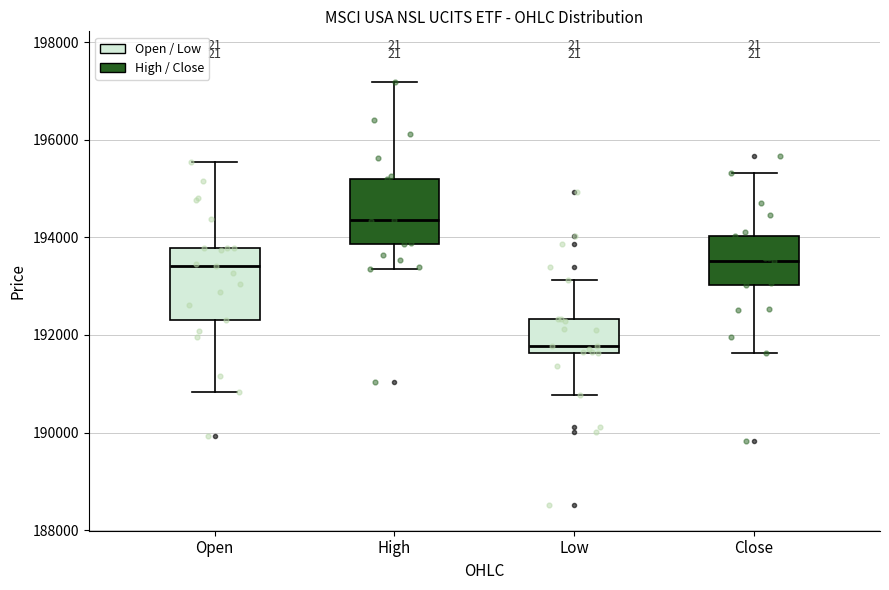

Reading left to right, read every box against the y-axis: the position of its median line, the range the box covers, and the ends of its whiskers. The values are not printed on the chart, so give them approximately, as read against the axis.

Open: median 193400, box 192400 to 193800, whiskers 190800 to 195600
High: median 194400, box 193800 to 195200, whiskers 193400 to 197200
Low: median 191800, box 191600 to 192400, whiskers 190800 to 193200
Close: median 193600, box 193000 to 194000, whiskers 191600 to 195400